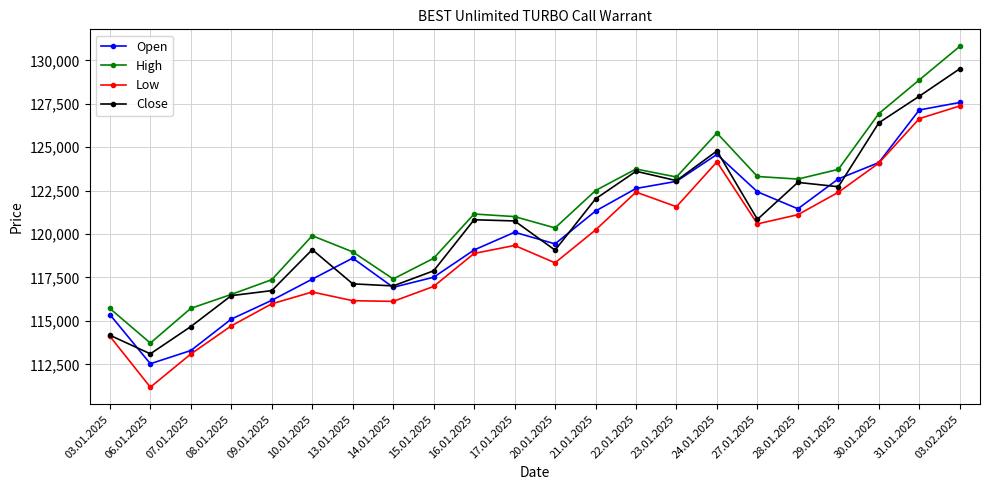

What is the approximate value of Low at 03.01.2025, to the nearest 50?

114100